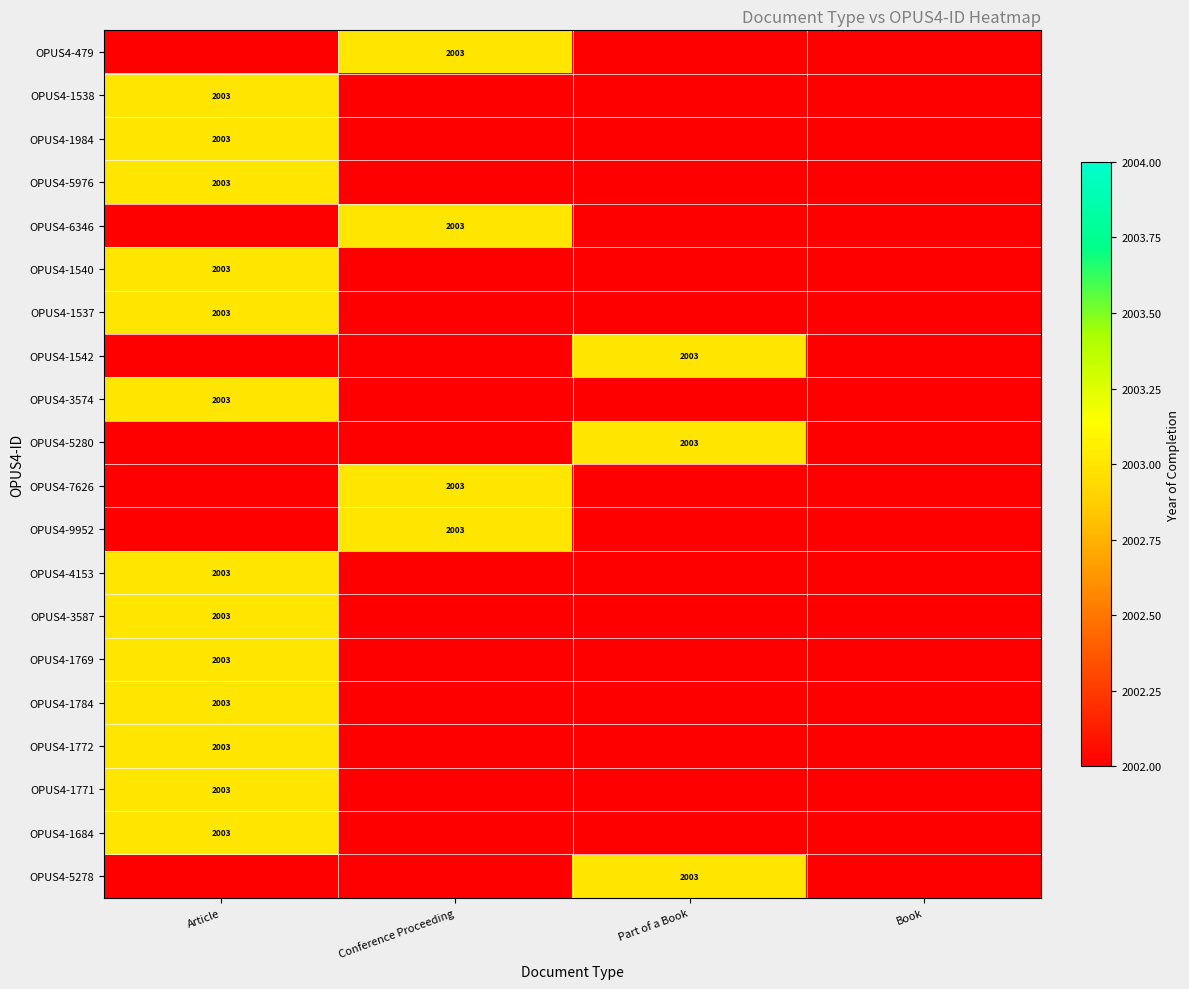

True or false: OPUS4-1538 has a value of 2003 at Article.

True